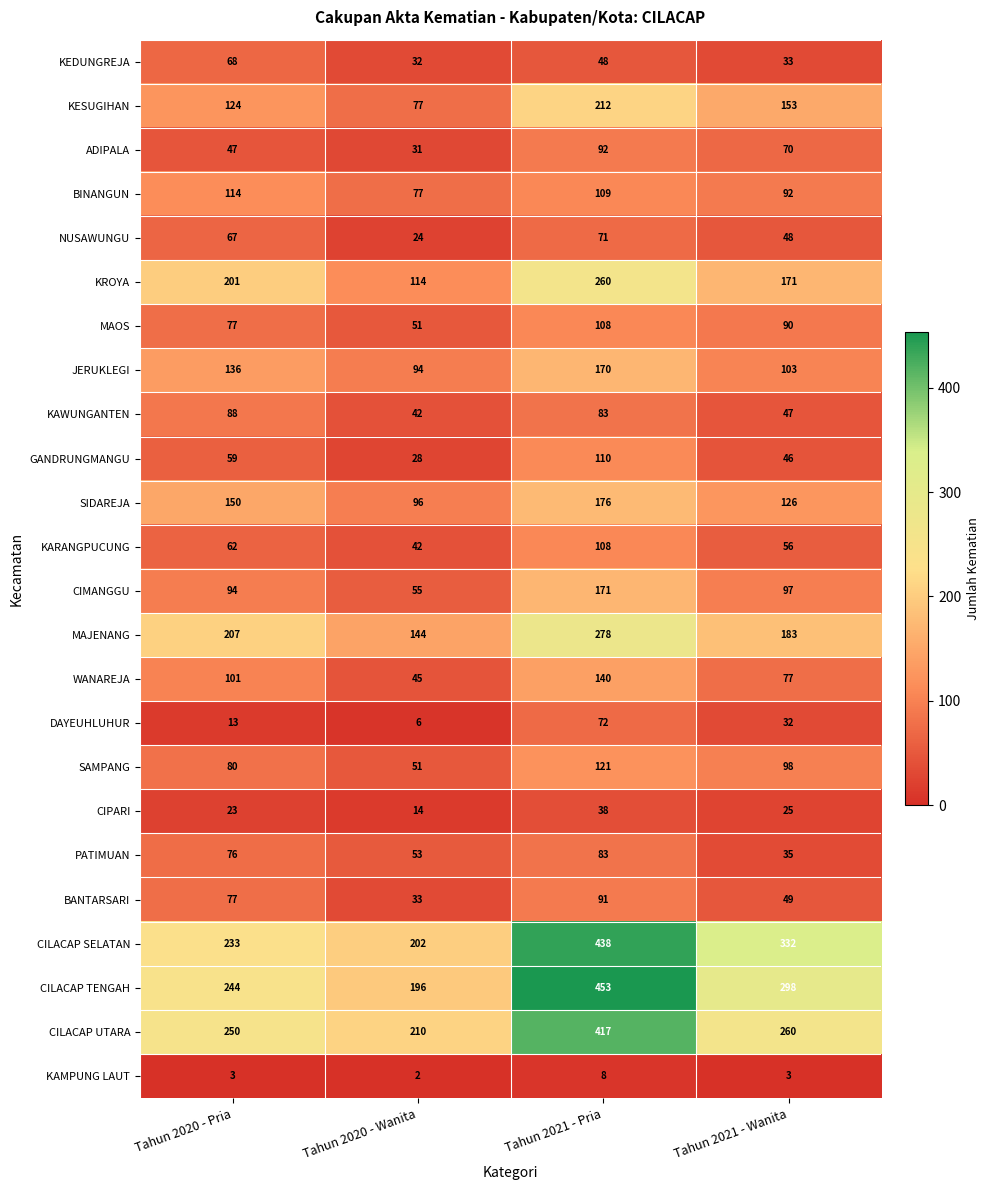

Count the number of data series in this chart.

24